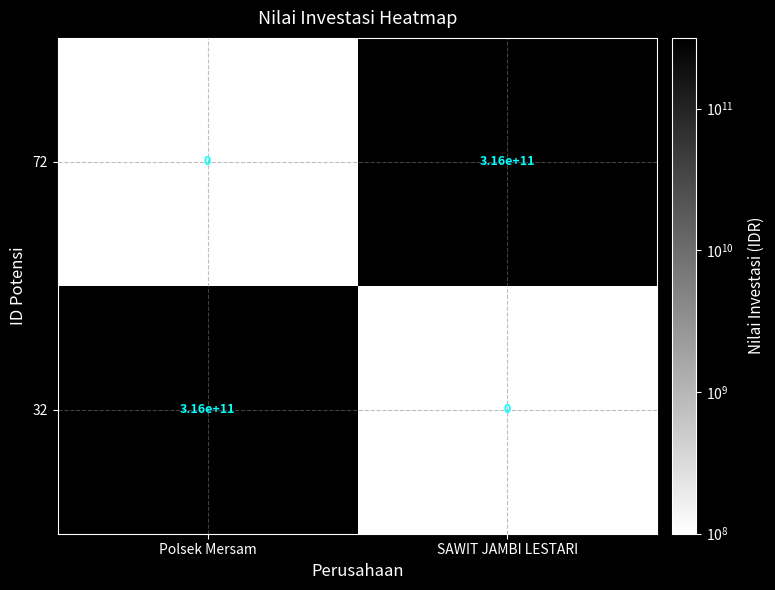

The 72 series shows 316000000000 at SAWIT JAMBI LESTARI. True or false?

True